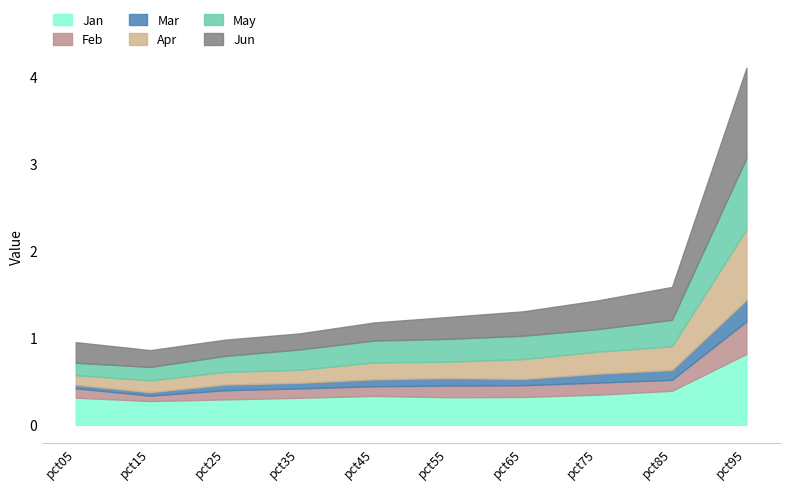

True or false: Apr has a value of 0.1 at pct35.

True